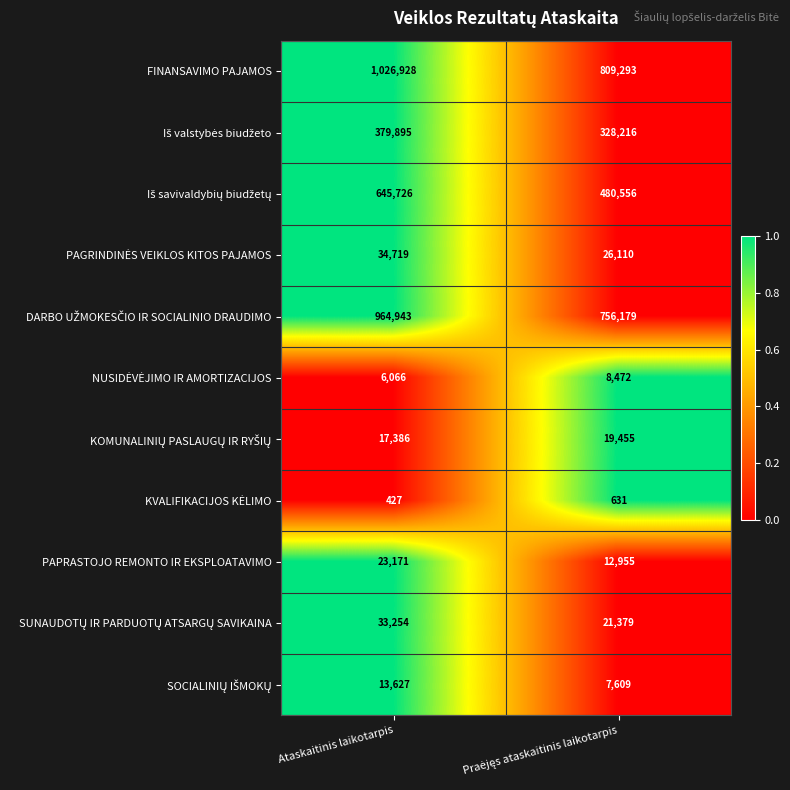

What is the total value across all series at Ataskaitinis laikotarpis?

3146142